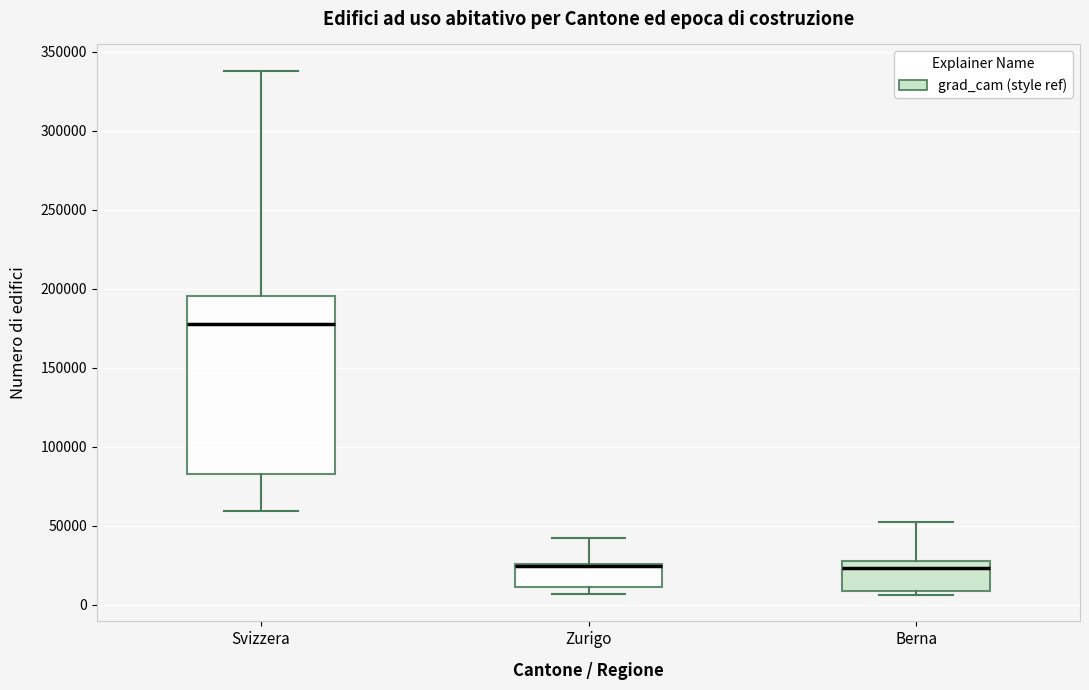

Which box is the tallest, from its lower edge to its upper edge?

Svizzera